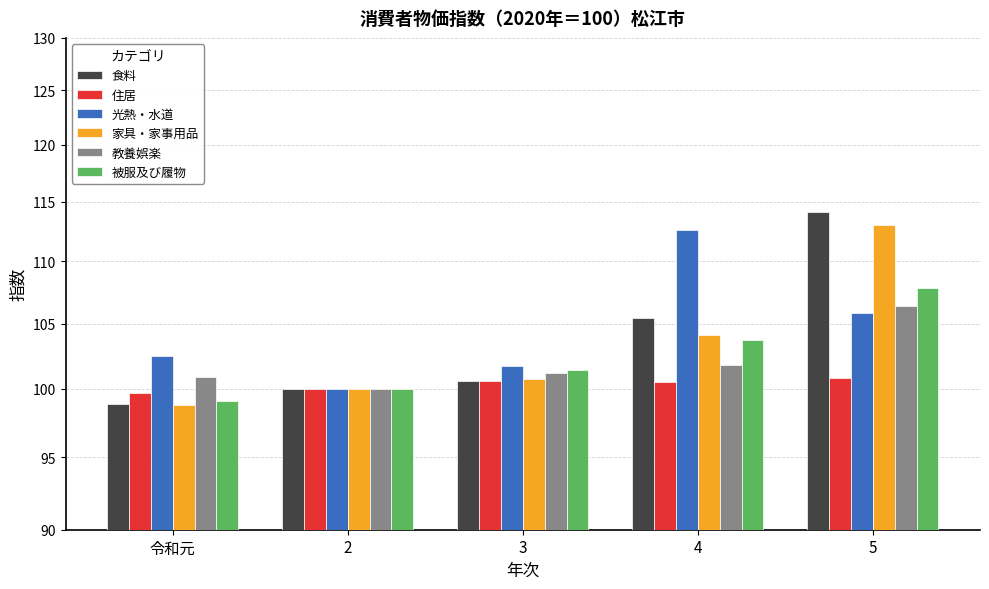

Between 2 and 令和元, which is larger?

2